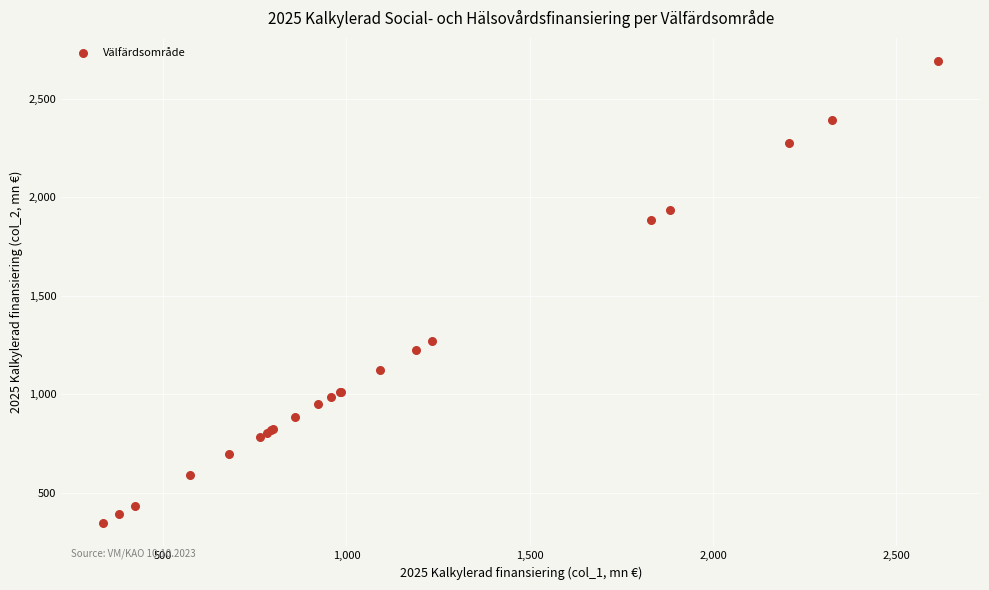

What Y value in the scatter plot is closest to 1518?

1269.5